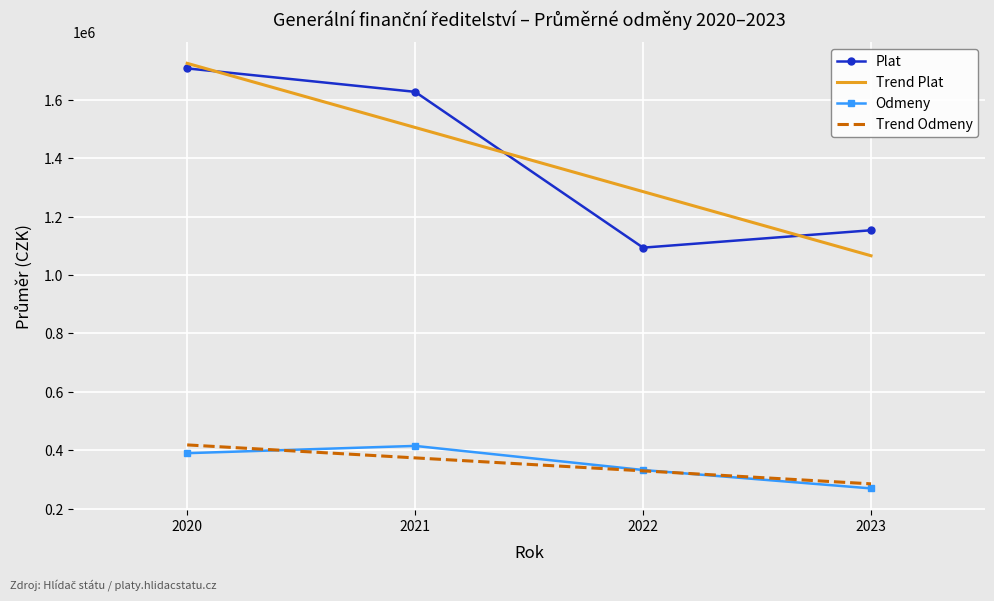

What is the value of the Plat point at the 1st from the left?

1707438.5